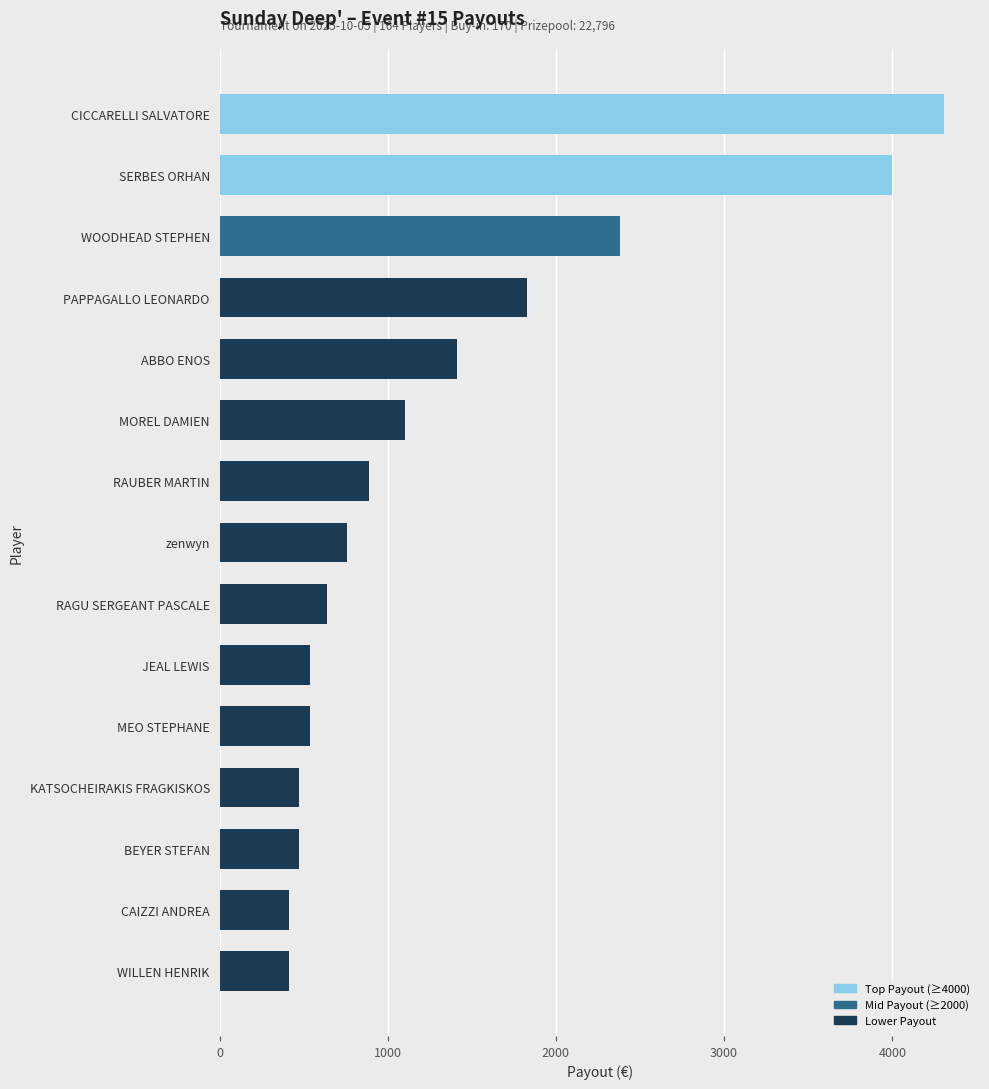

What is the change in value from KATSOCHEIRAKIS FRAGKISKOS to zenwyn?

+290